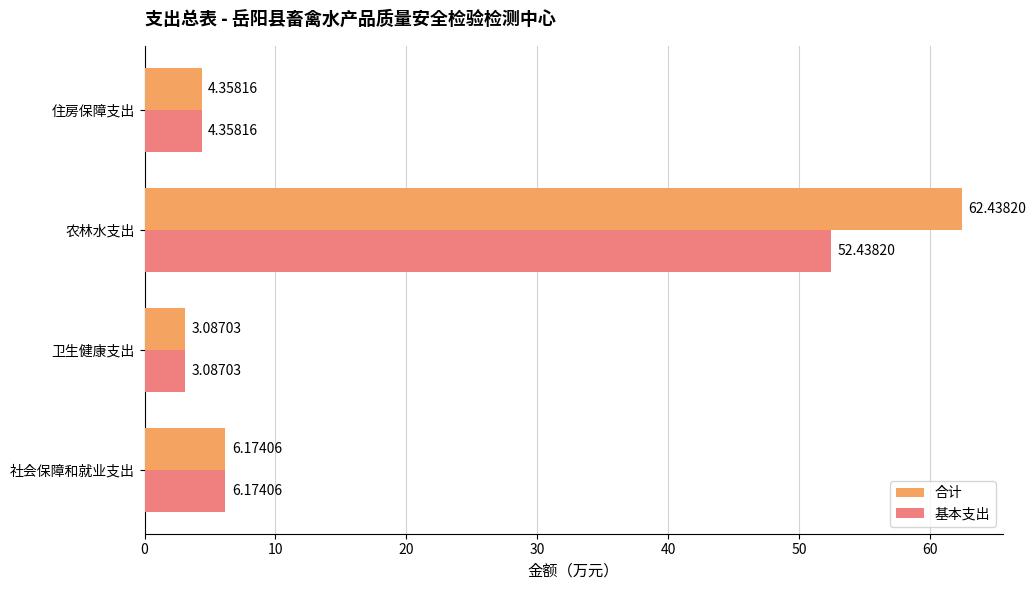

Which series has the largest total across all categories?

合计